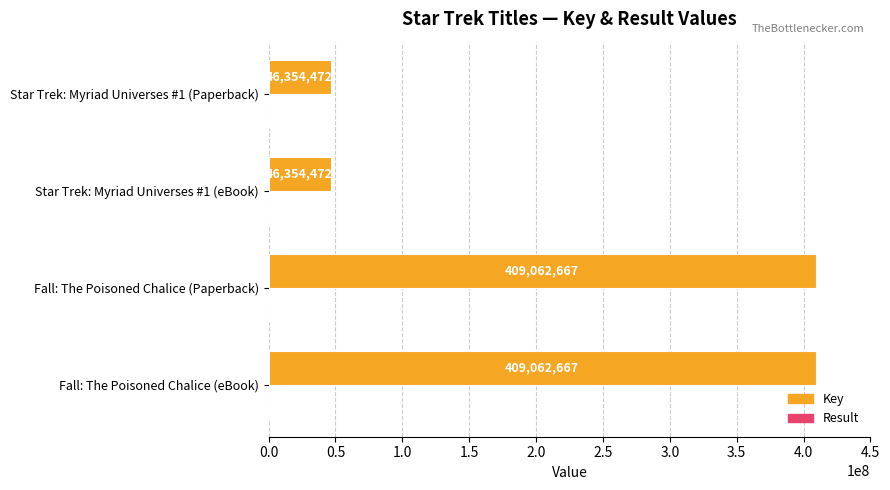

What is the greatest value displayed?

409062667